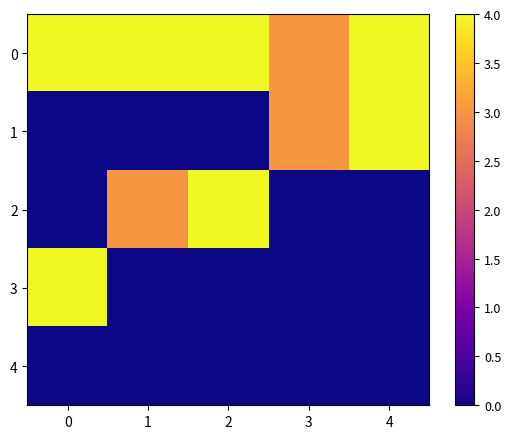

How many distinct data groups are displayed?

5